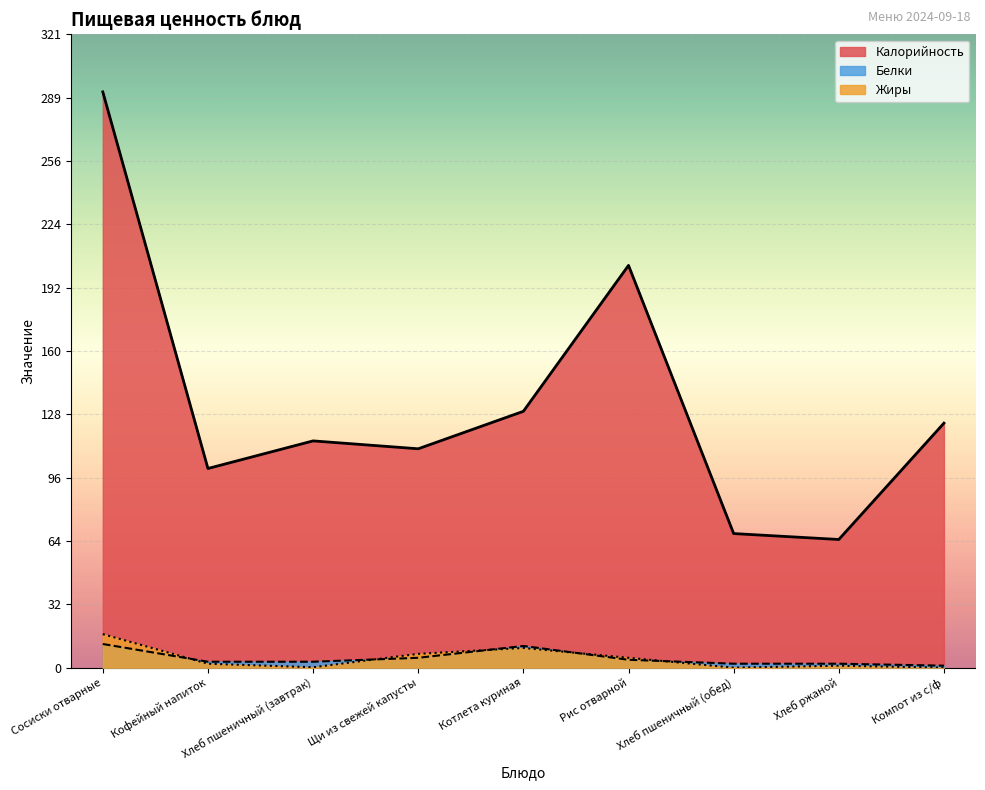

Which has a higher value, Кофейный напиток or Щи из свежей капусты?

Щи из свежей капусты